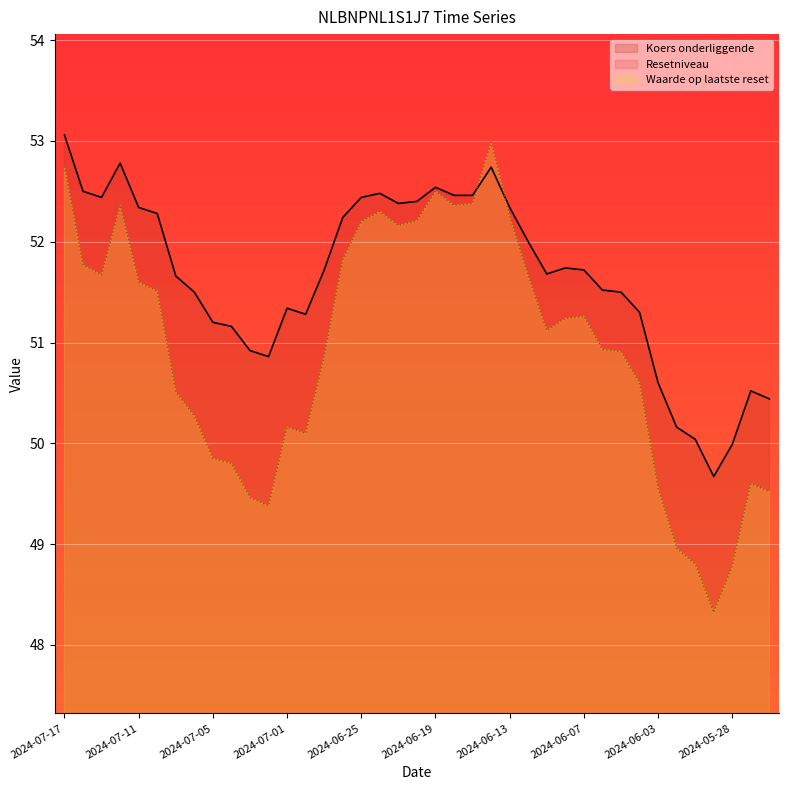

Which label corresponds to the smallest value in the chart?

2024-05-29